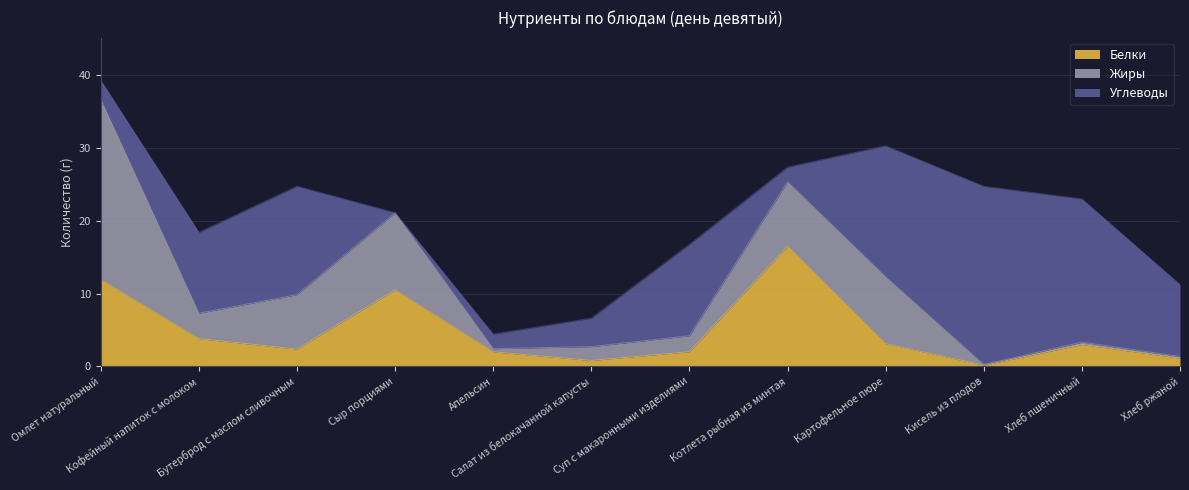

What are all the series names shown in the legend?

Белки, Жиры, Углеводы